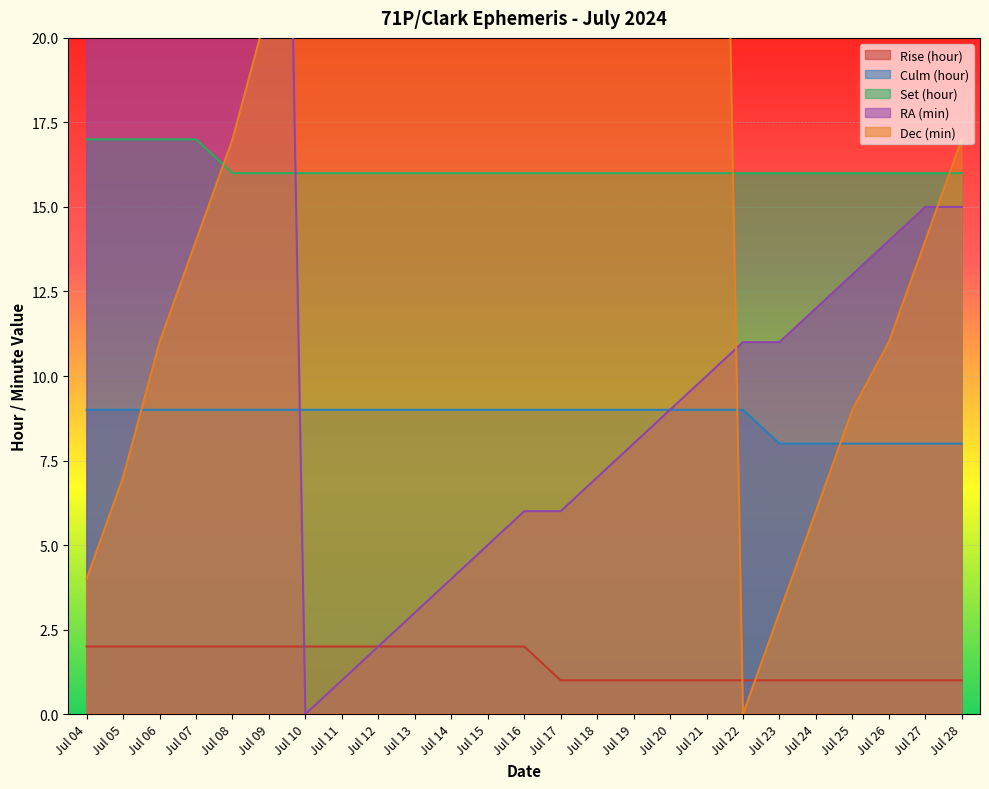

What is the greatest value displayed?

59